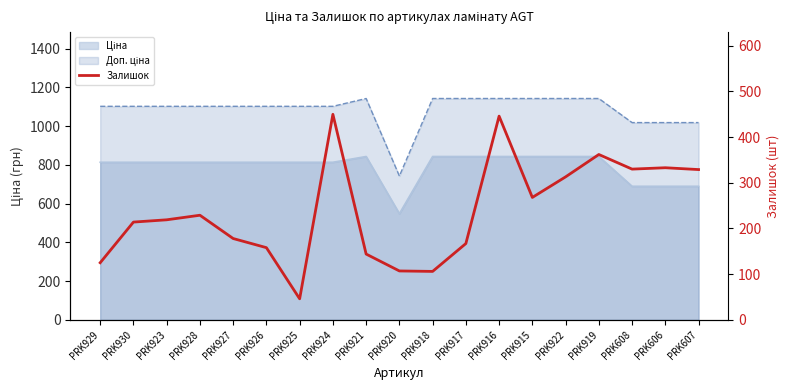

What is the difference between the maximum and second lowest values?

344